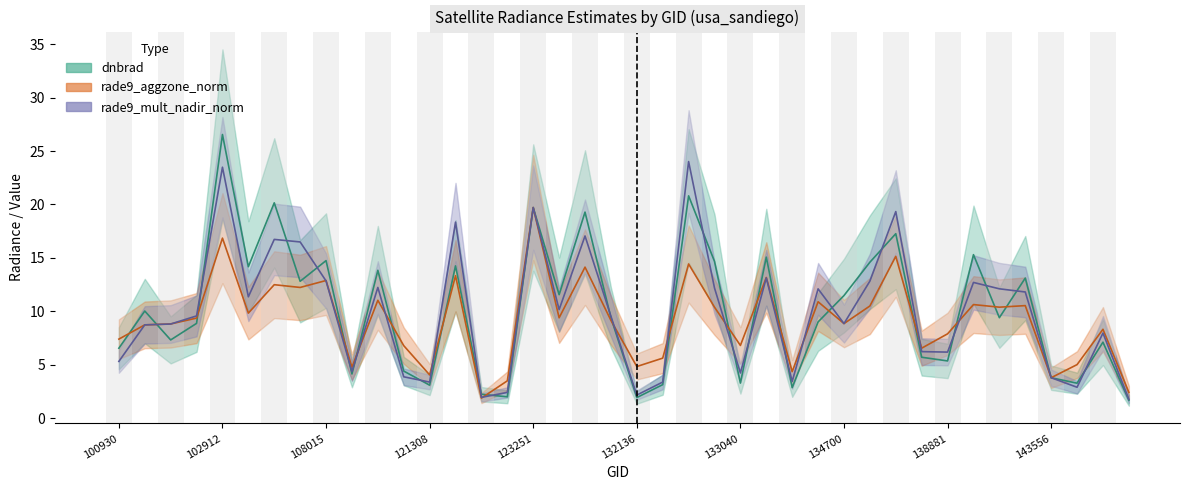

What is the difference between the second highest and minimum values in the rade9_aggzone_norm series?

15.0